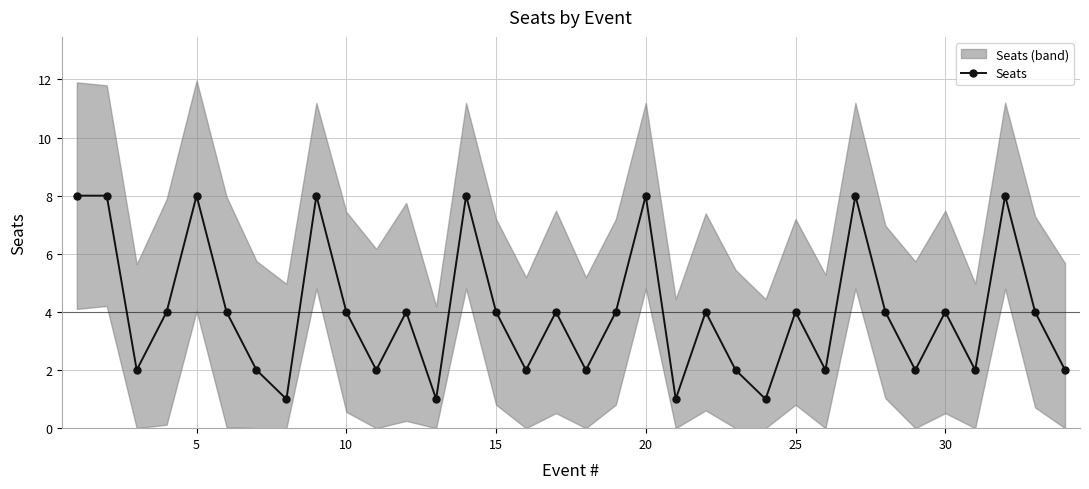

How many lines are shown in the chart?

1